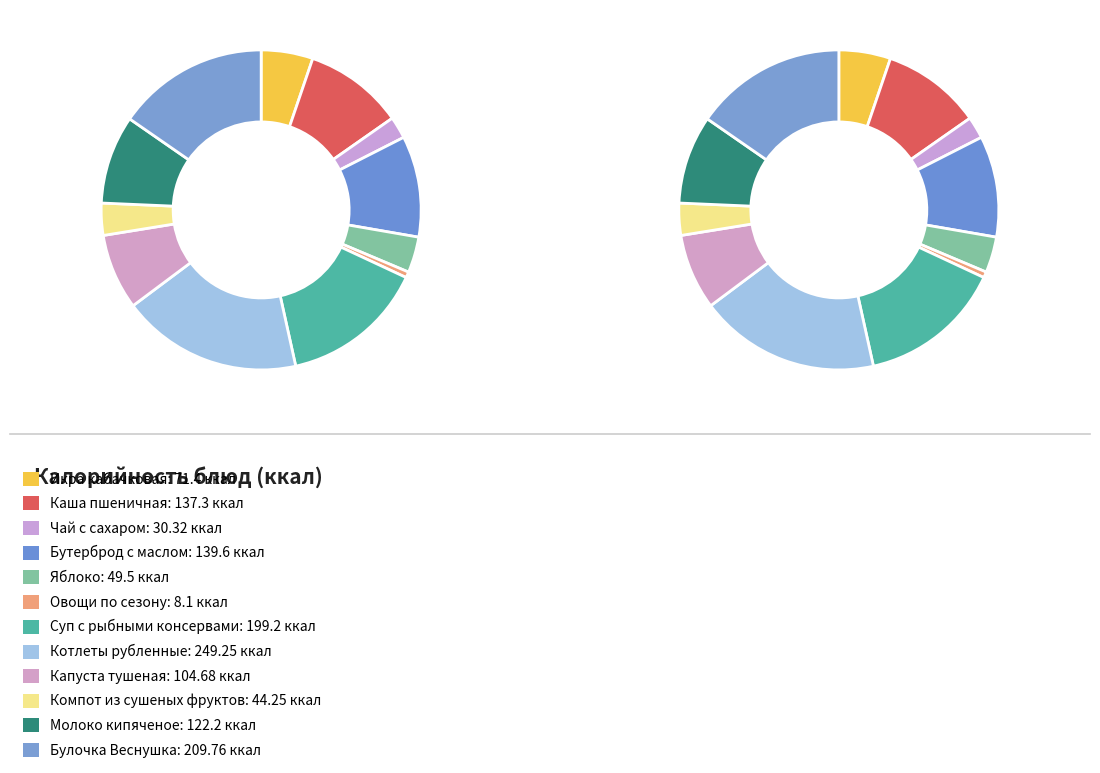

How many slices are in this pie chart?

12